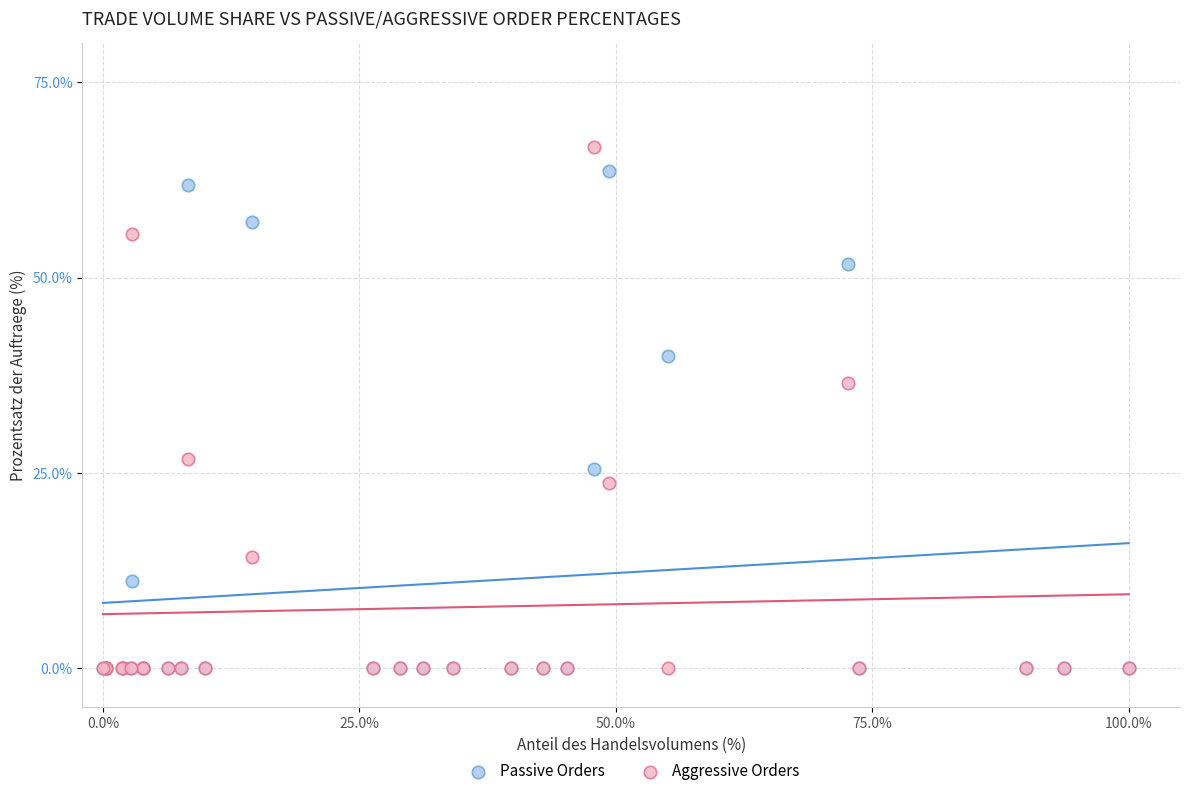

Which series reaches the maximum Y coordinate?

Aggressive Orders